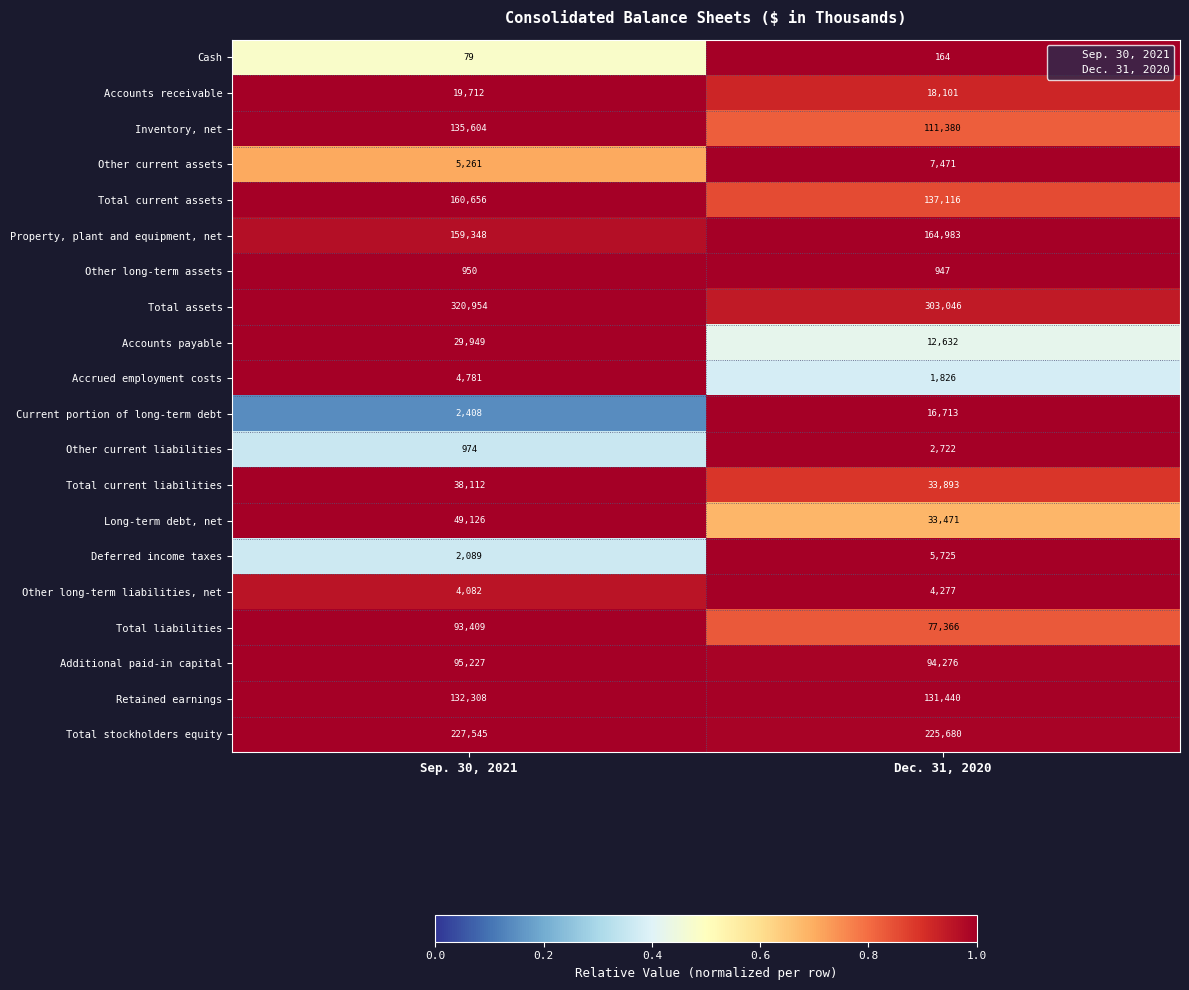

Rank the series at Dec. 31, 2020 from highest to lowest value.

Total assets, Total stockholders equity, Property, plant and equipment, net, Total current assets, Retained earnings, Inventory, net, Additional paid-in capital, Total liabilities, Total current liabilities, Long-term debt, net, Accounts receivable, Current portion of long-term debt, Accounts payable, Other current assets, Deferred income taxes, Other long-term liabilities, net, Other current liabilities, Accrued employment costs, Other long-term assets, Cash